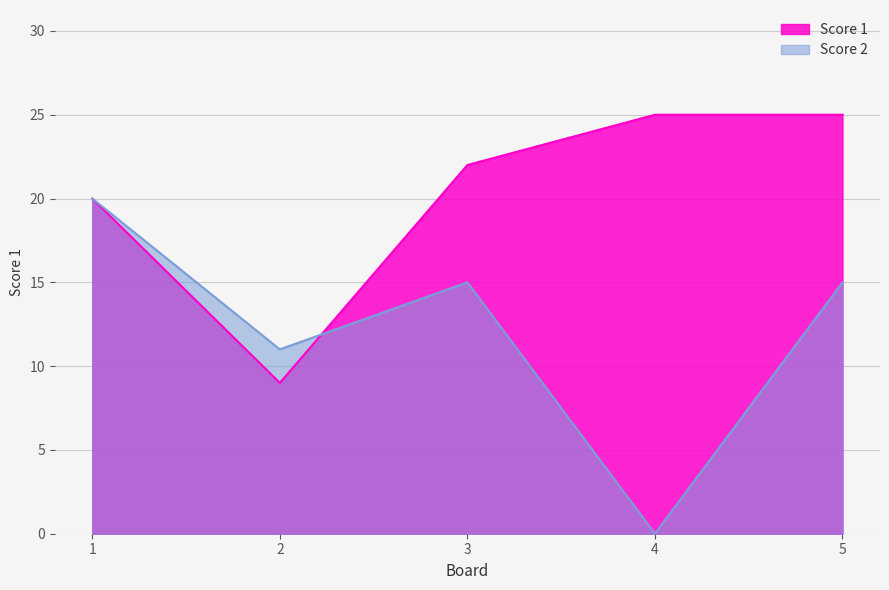

What are all the series names shown in the legend?

Score 1, Score 2